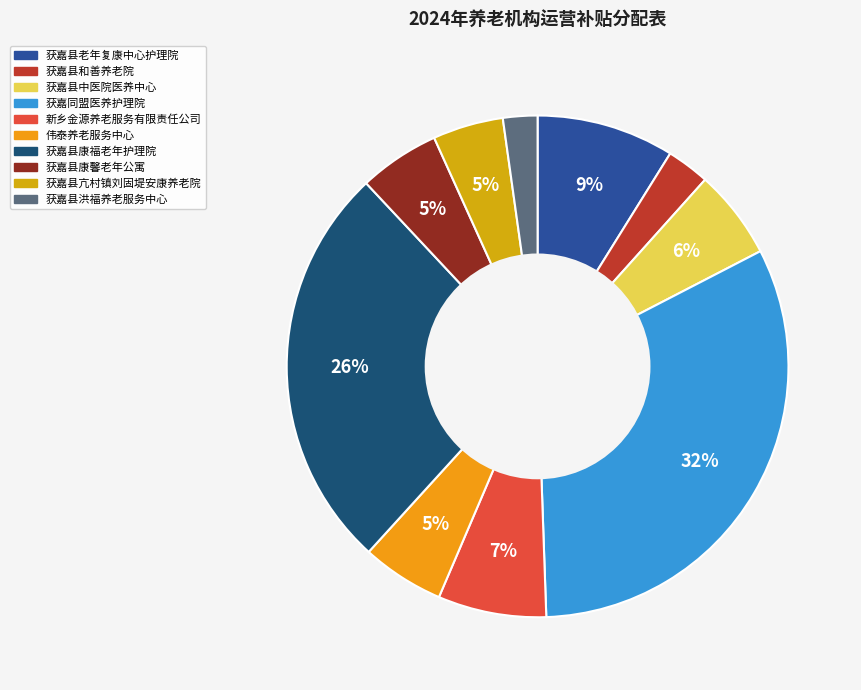

What is the total percentage of 获嘉县中医院医养中心 and 获嘉县亢村镇刘固堤安康养老院?

10.3%